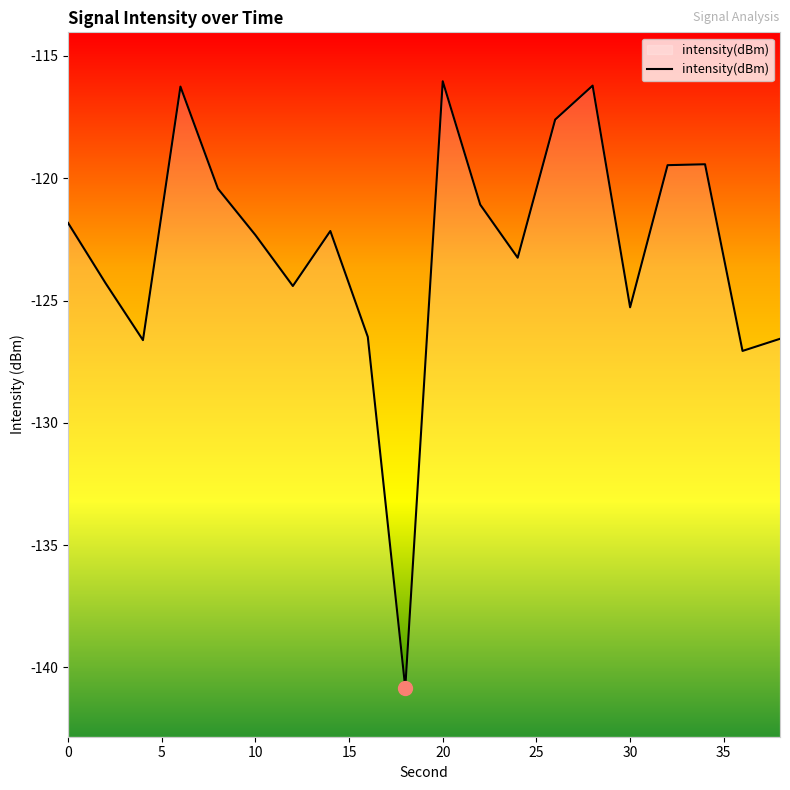

How many points are higher than both their immediate neighbors (excluding endpoints)?

5